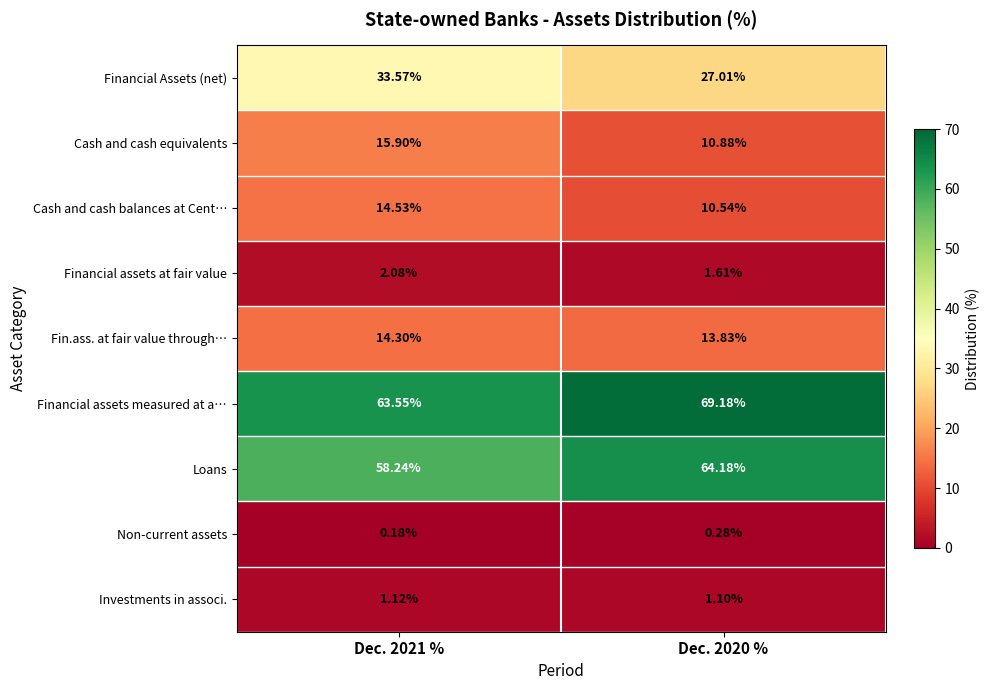

Rank the series at Dec. 2021 % from highest to lowest value.

Financial assets measured at a…, Loans, Financial Assets (net), Cash and cash equivalents, Cash and cash balances at Cent…, Fin.ass. at fair value through…, Financial assets at fair value, Investments in associ., Non-current assets